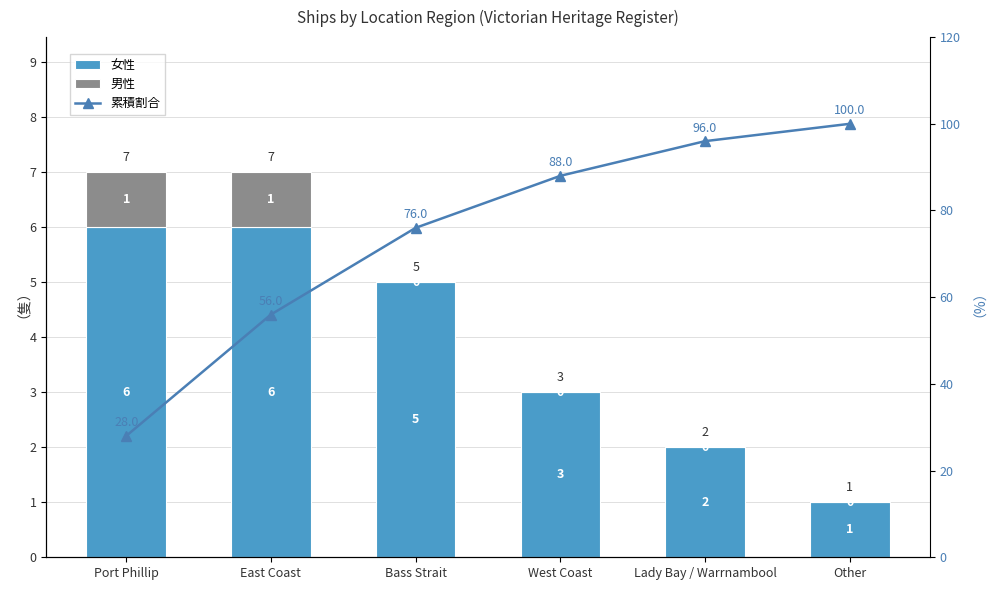

Reading left to right, list all the values displayed in this chart.

女性: Port Phillip=6.0	East Coast=6.0	Bass Strait=5.0	West Coast=3.0	Lady Bay / Warrnambool=2.0	Other=1.0
男性: Port Phillip=1.0	East Coast=1.0	Bass Strait=0.0	West Coast=0.0	Lady Bay / Warrnambool=0.0	Other=0.0
累積割合: Port Phillip=28.0	East Coast=56.0	Bass Strait=76.0	West Coast=88.0	Lady Bay / Warrnambool=96.0	Other=100.0